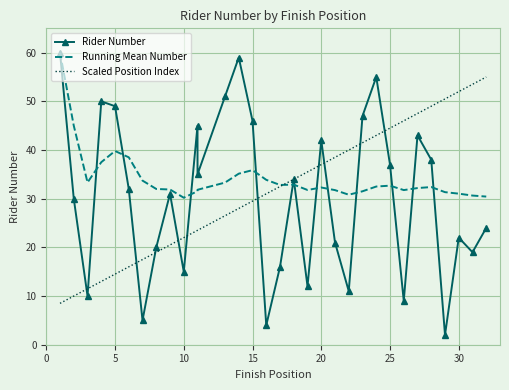

Which series has the largest total across all categories?

Running Mean Number